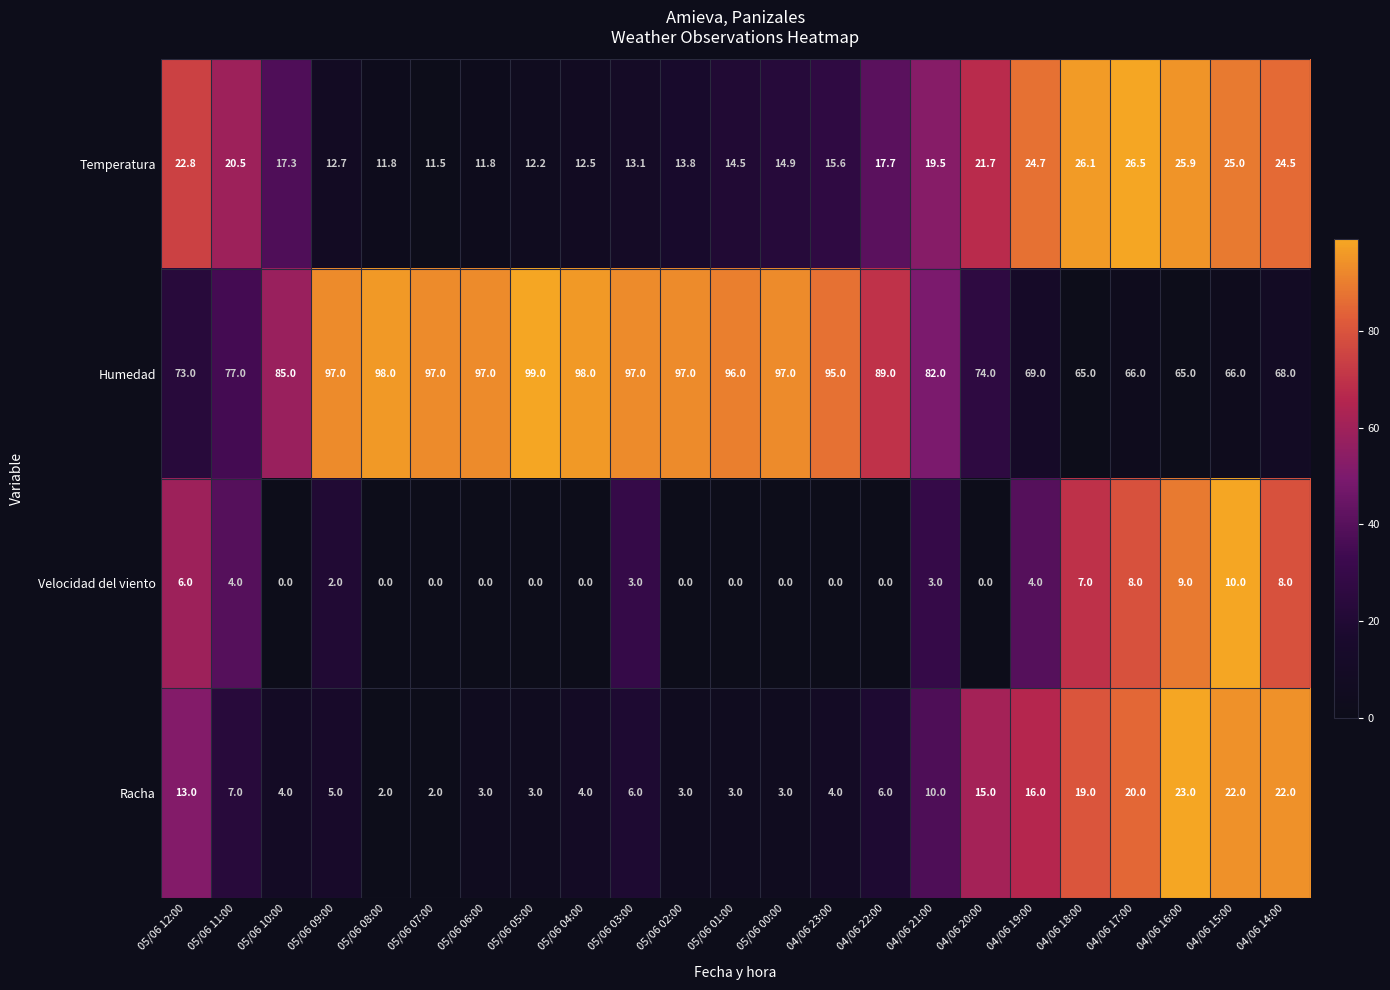

What is the difference between the maximum and minimum values in the Temperatura series?

15.0